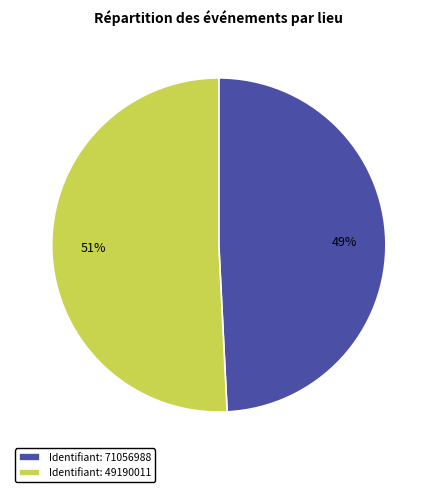

True or false: Identifiant: 49190011 accounts for 64% of the total.

False